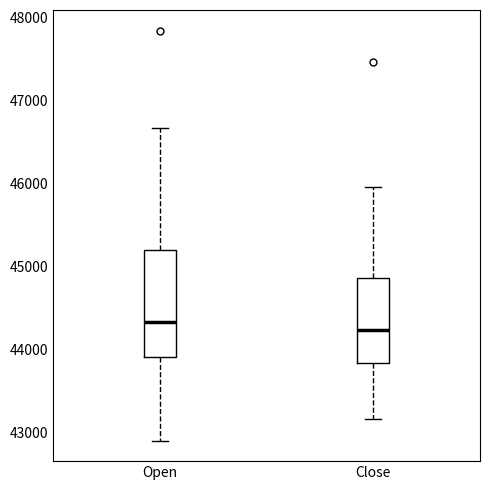

Reading left to right, read every box against the y-axis: the position of its median line, the range the box covers, and the ends of its whiskers. The values are not printed on the chart, so give them approximately, as read against the axis.

Open: median 44300, box 43900 to 45200, whiskers 42900 to 46700
Close: median 44200, box 43800 to 44900, whiskers 43200 to 46000